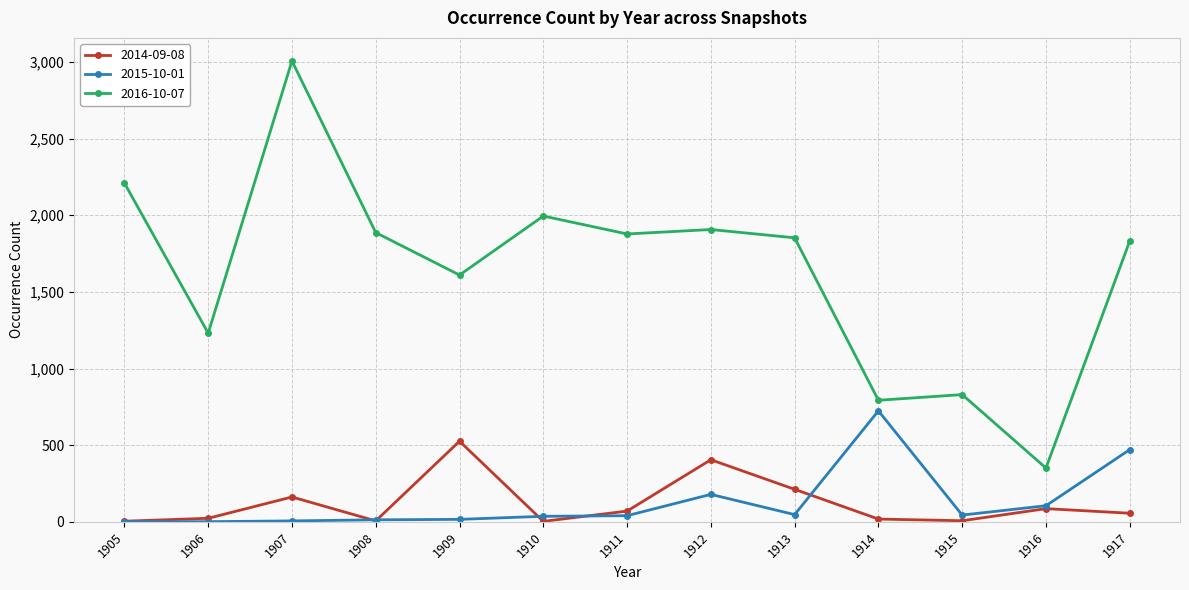

True or false: 2016-10-07 and 2015-10-01 cross at least once.

False